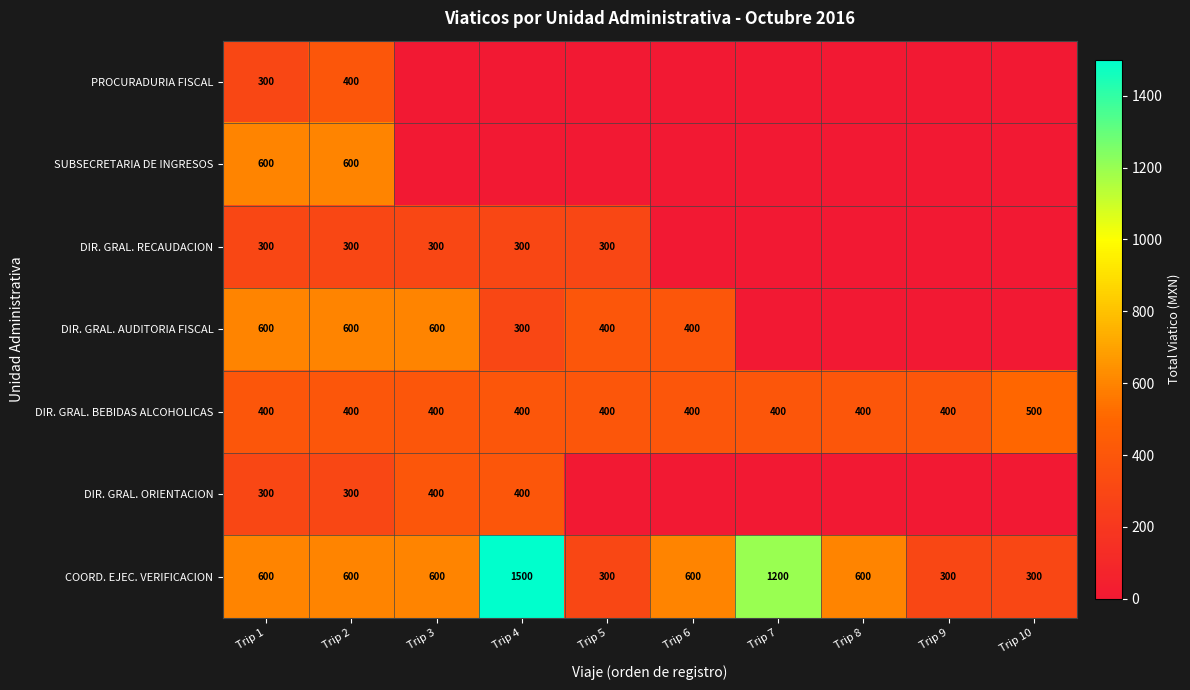

What is the approximate value of DIR. GRAL. BEBIDAS ALCOHOLICAS at Trip 9?

400